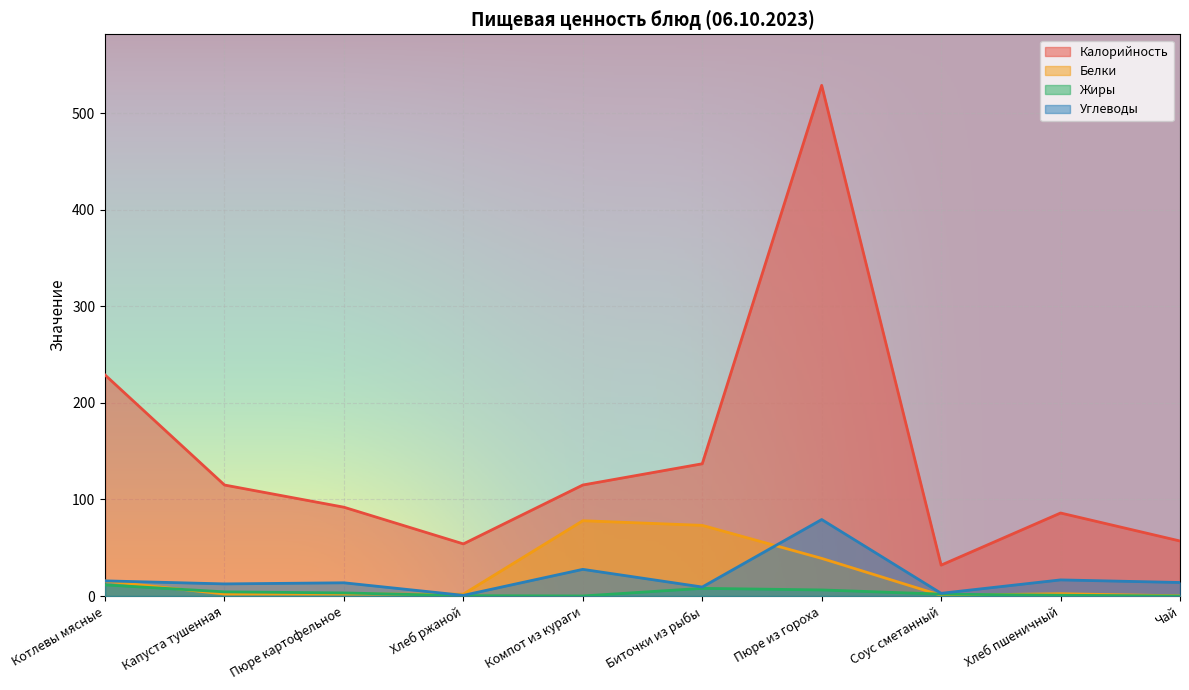

True or false: Белки has a value of 0.2 at Чай.

True